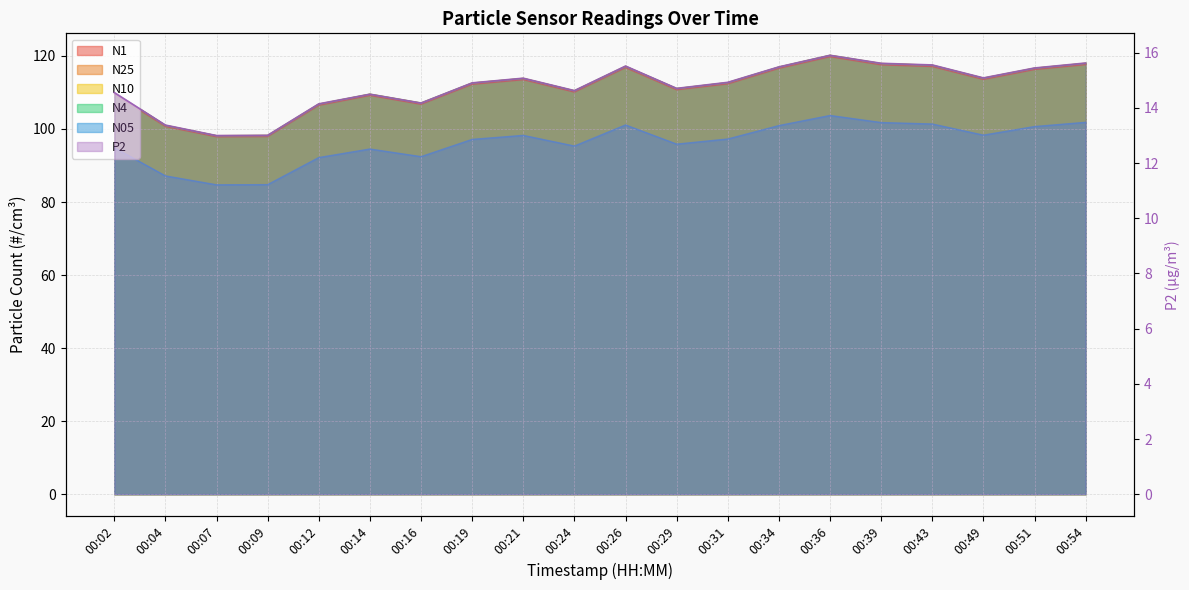

Which category has the lowest value across all series?

00:07